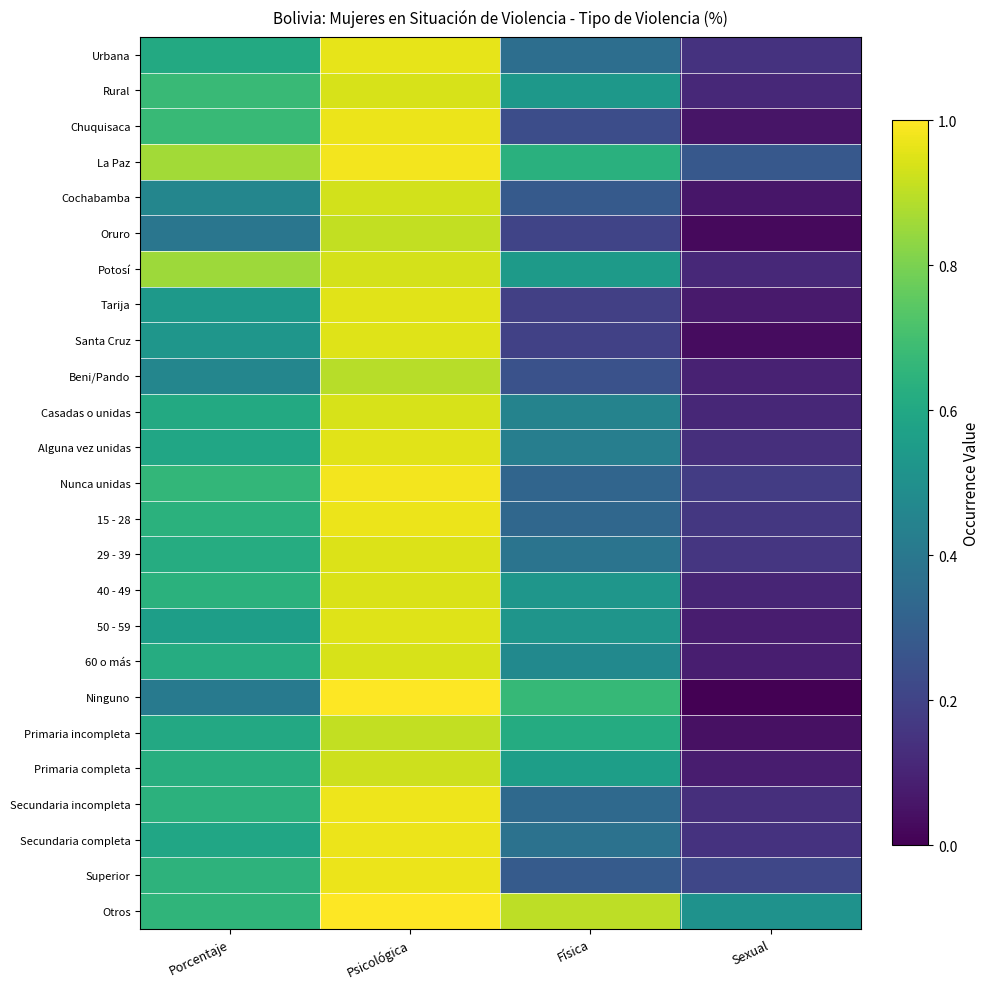

Which series changed the most between Porcentaje and Psicológica?

Ninguno